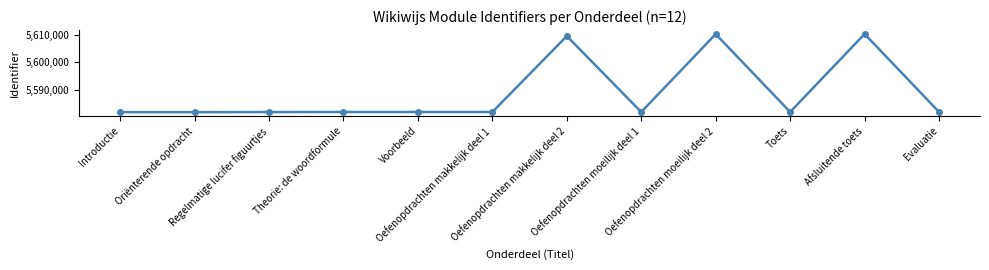

At which label does the data first exceed 5581866?

Oefenopdrachten makkelijk deel 2